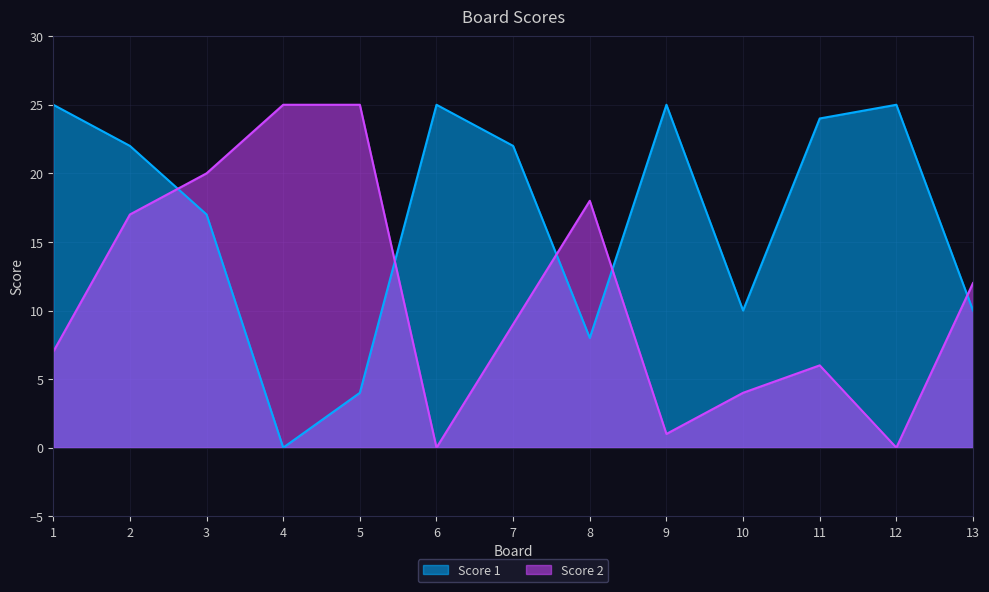

How many values in Score 1 are above zero?

12